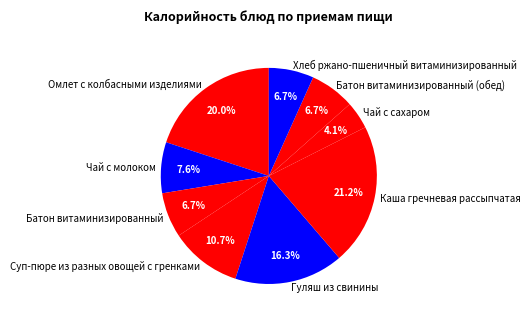

Does Суп-пюре из разных овощей с гренками account for over 50% of the chart?

No